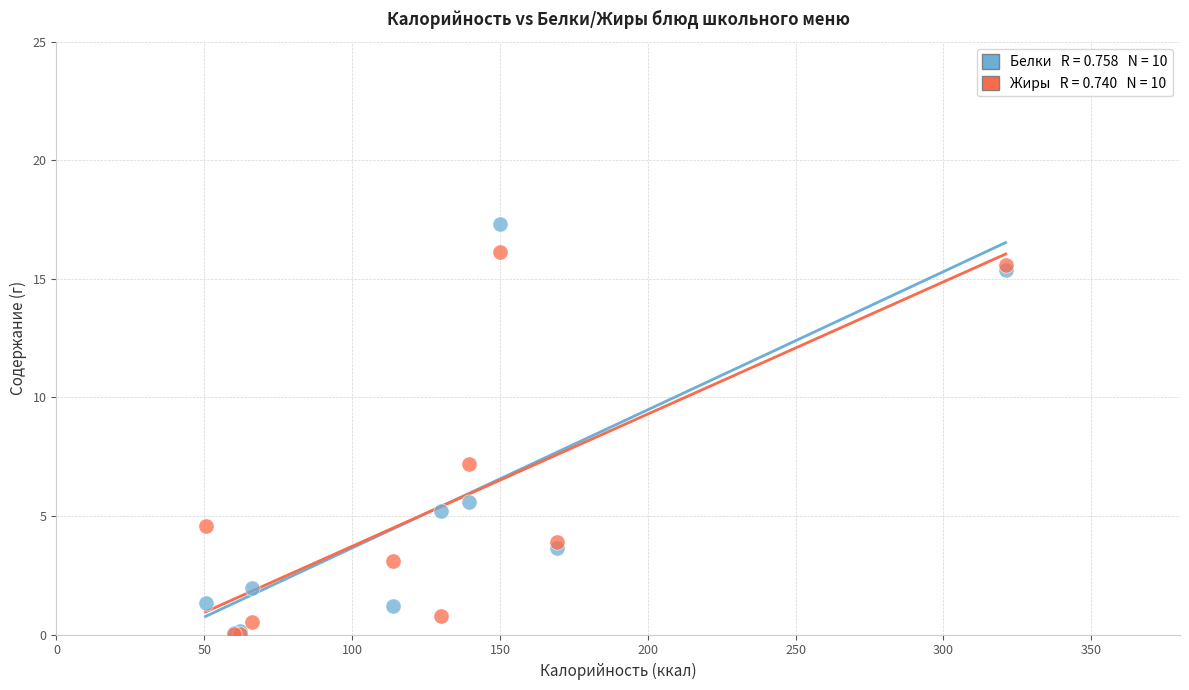

Across all series, what Y value is closest to 8?

7.2